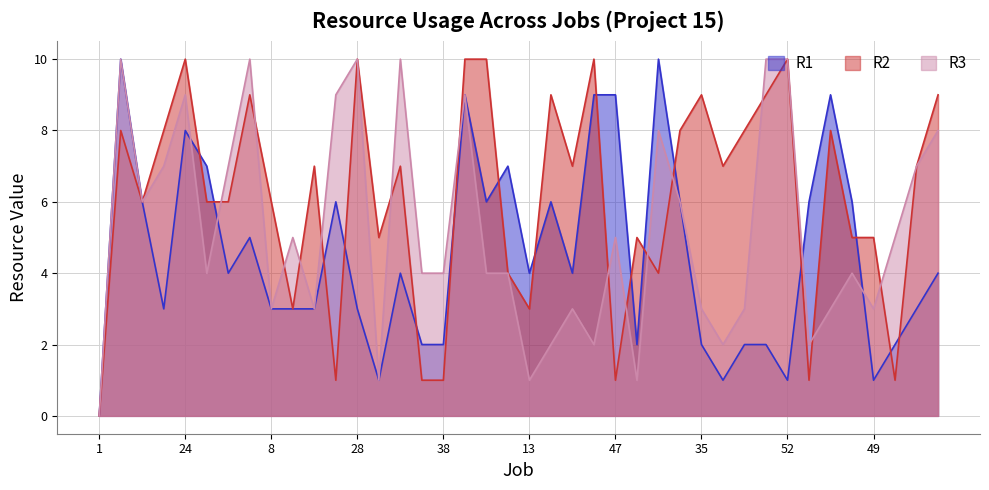

The R3 series shows 10 at 29. True or false?

True